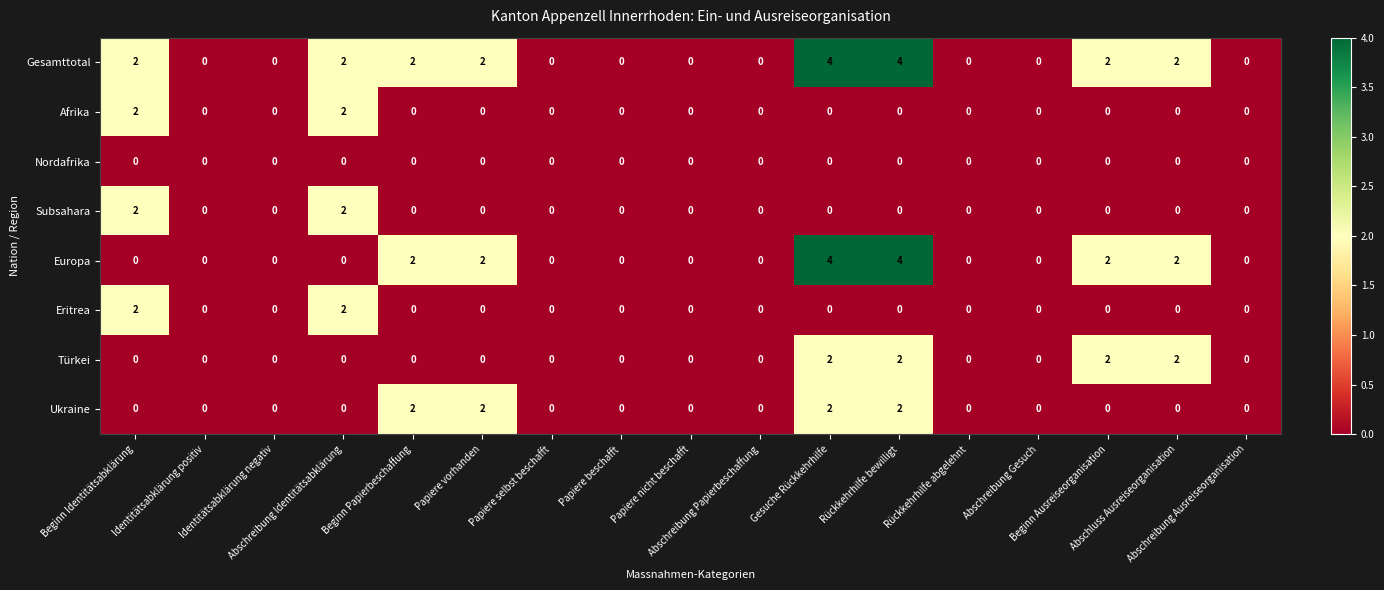

Which series has the largest total across all categories?

Gesamttotal